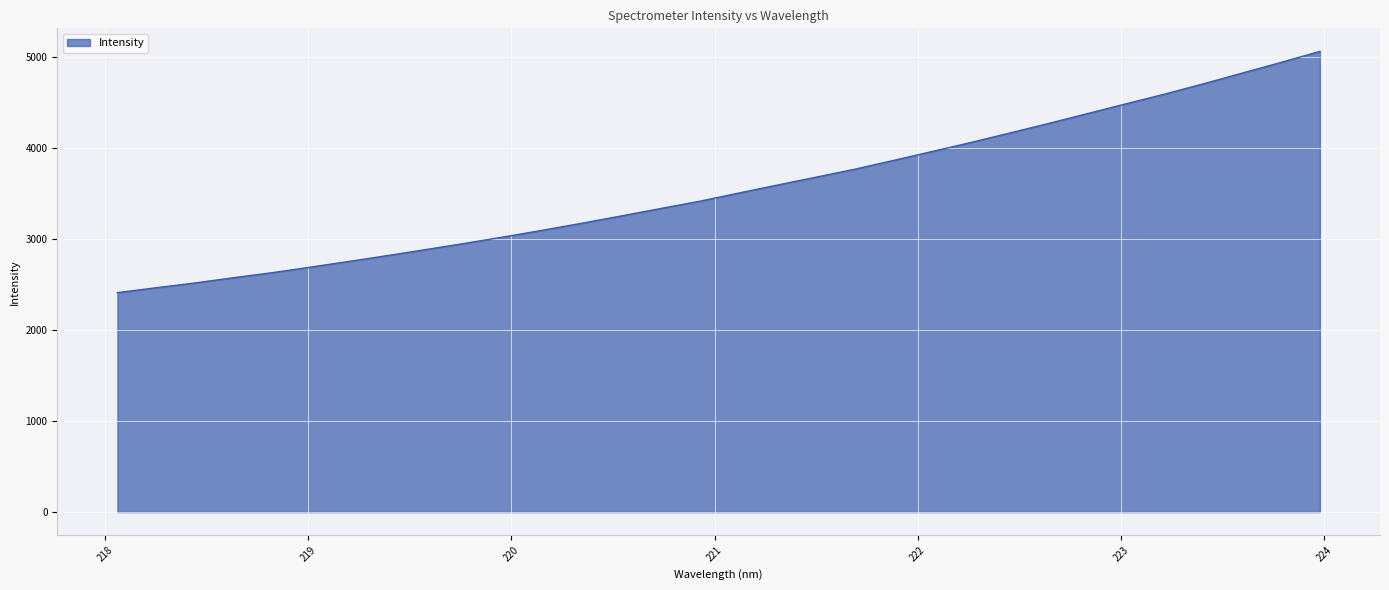

What is the difference between the second highest and minimum values?

2526.8